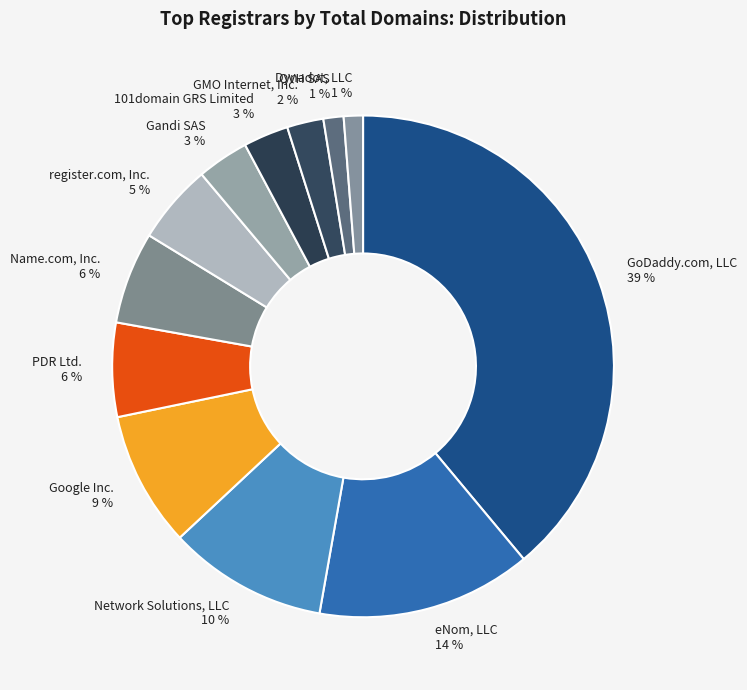

The eNom, LLC slice represents 23% of the pie. True or false?

False